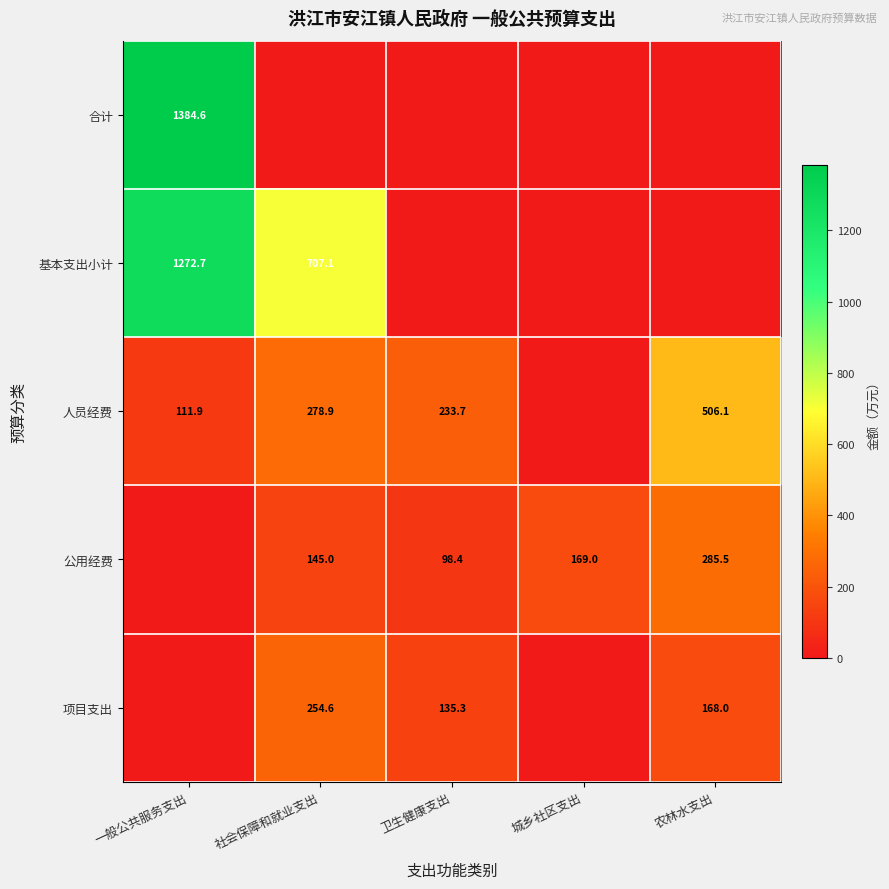

True or false: 人员经费 has a value of 233.7 at 卫生健康支出.

True